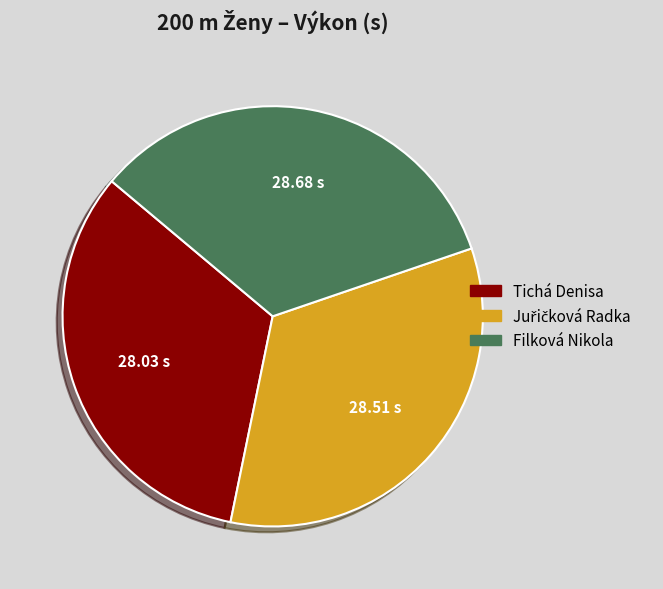

What is the ratio of the value at Tichá Denisa to the value at Filková Nikola?

1.0